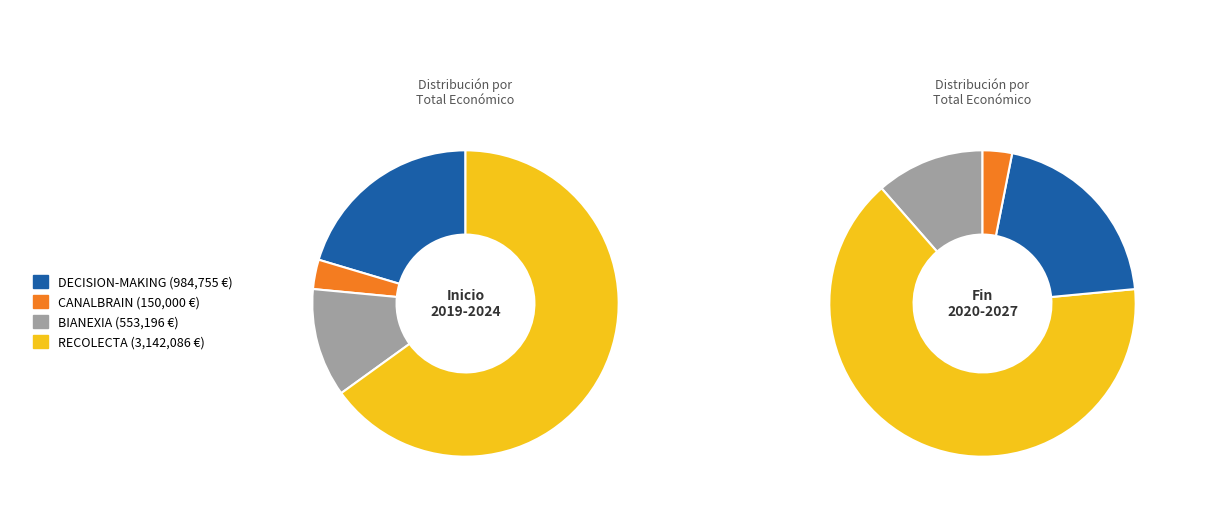

What is the majority slice?

RECOLECTA